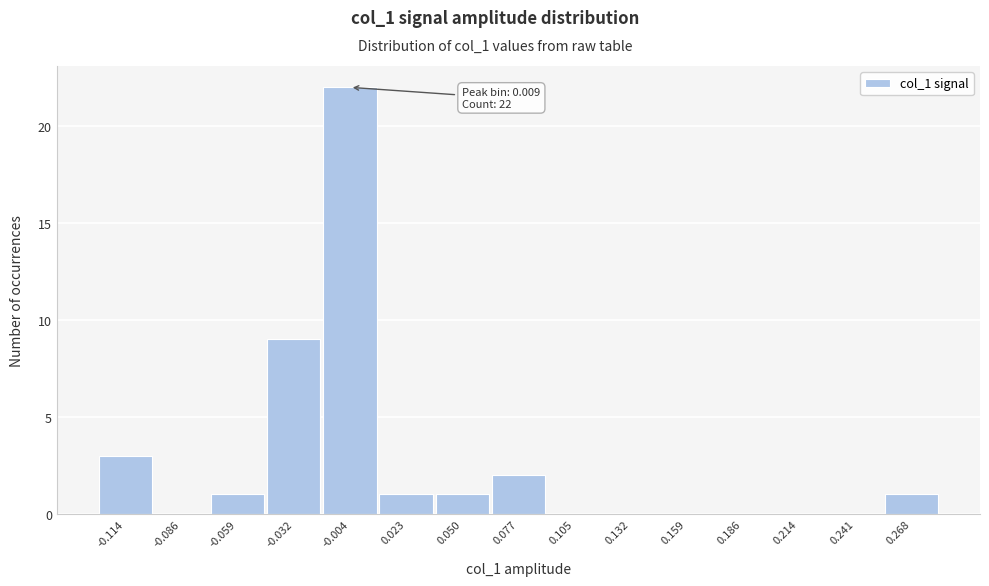

Reading left to right, extract all data points from this chart.

-0.114=3	-0.086=0	-0.059=1	-0.032=9	-0.004=22	0.023=1	0.050=1	0.077=2	0.105=0	0.132=0	0.159=0	0.186=0	0.214=0	0.241=0	0.268=1